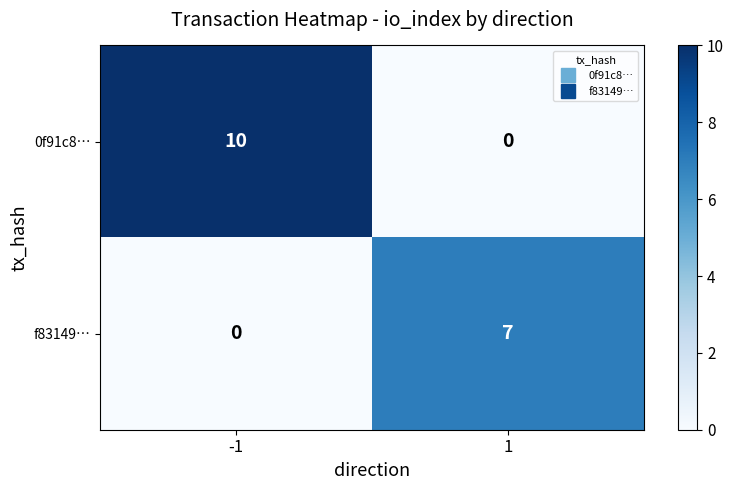

Which label corresponds to the largest value in the chart?

-1